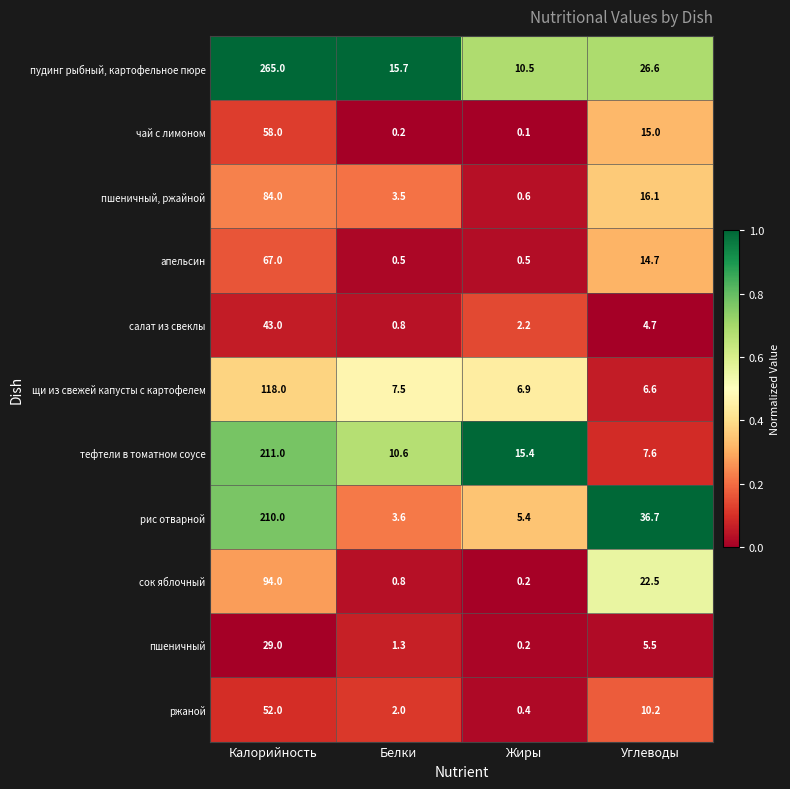

What is the average value of the сок яблочный series?

29.4